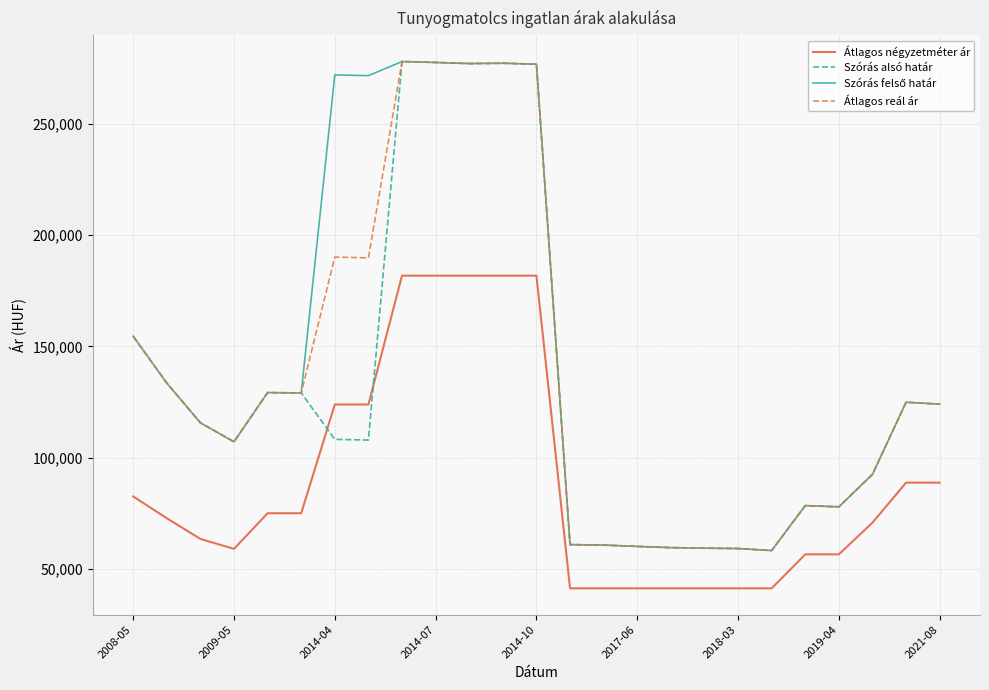

How many intersections are there between Szórás alsó határ and Átlagos négyzetméter ár?

2